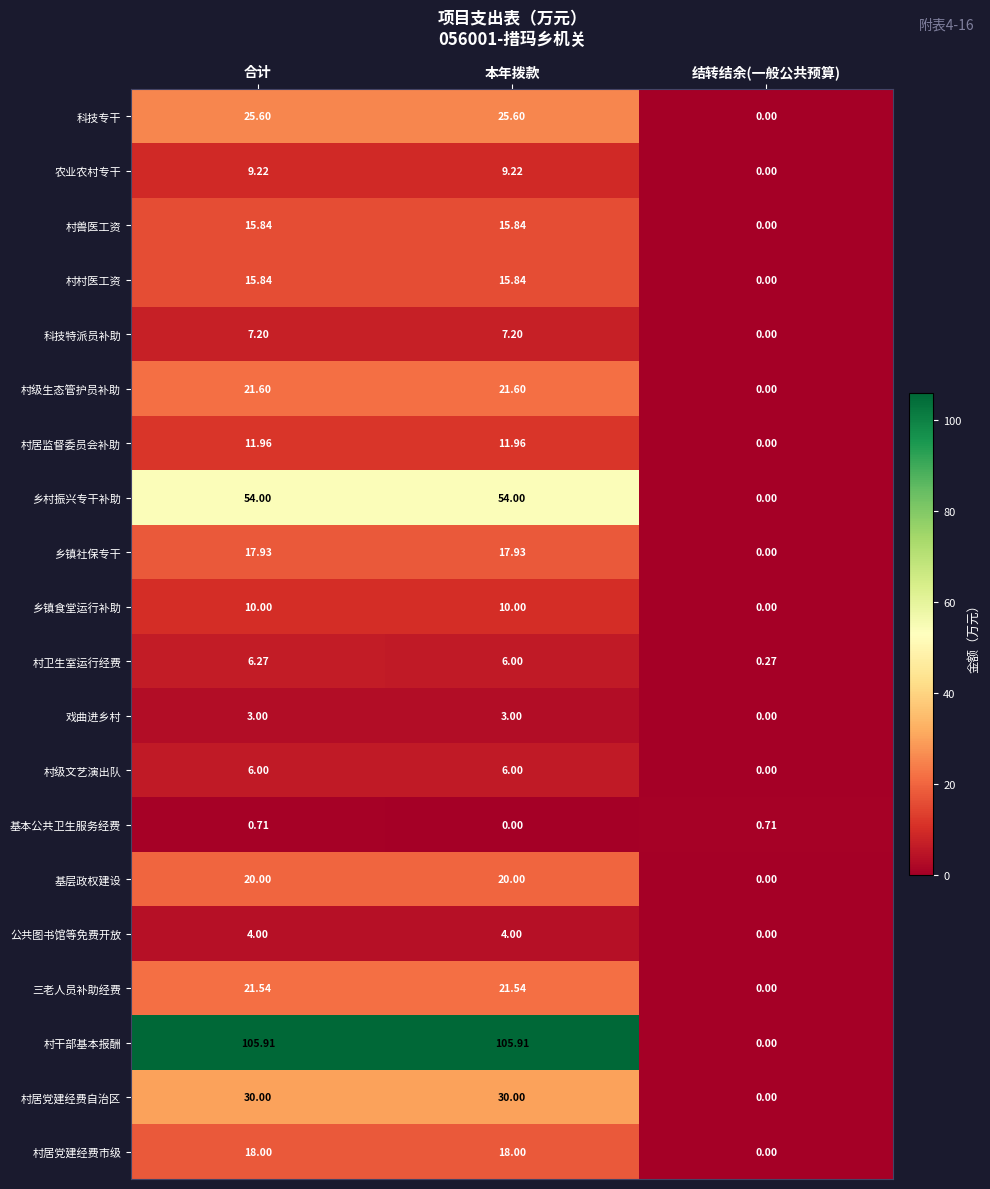

Which category has the lowest value in the 科技特派员补助 series?

结转结余(一般公共预算)